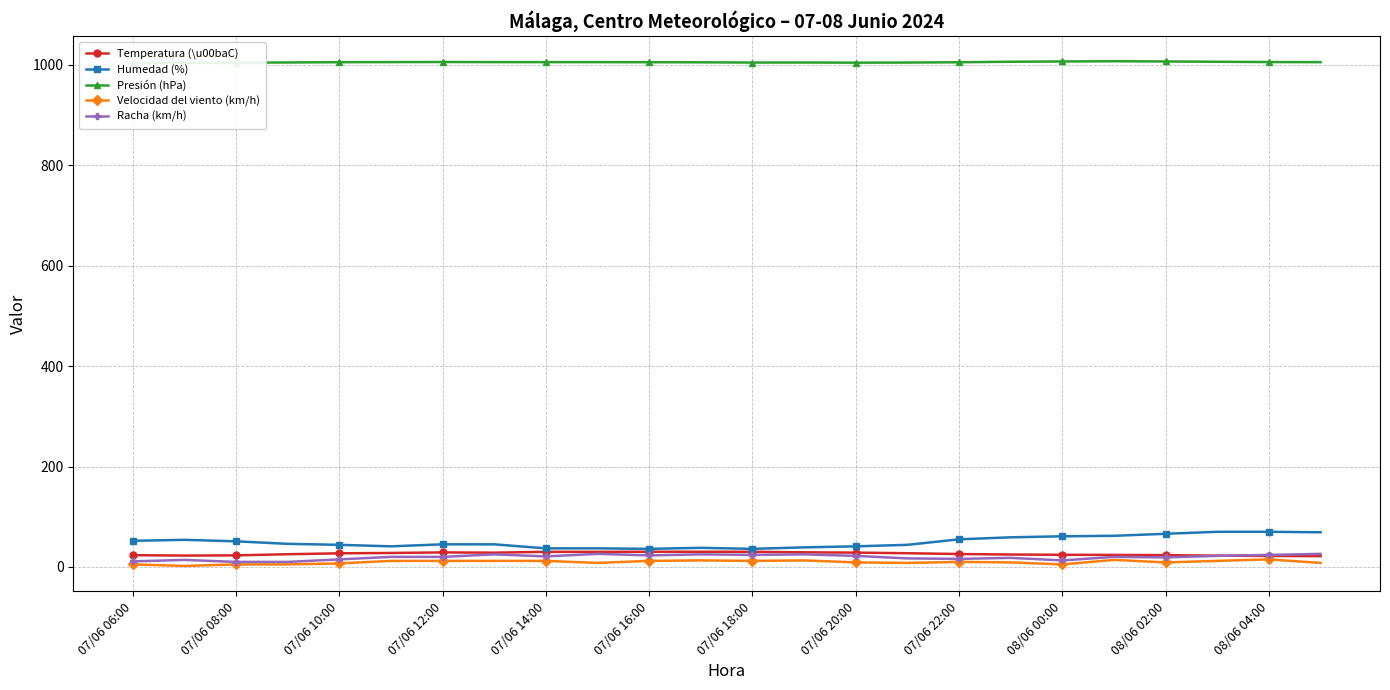

What is the maximum value for Humedad (%)?

70.0